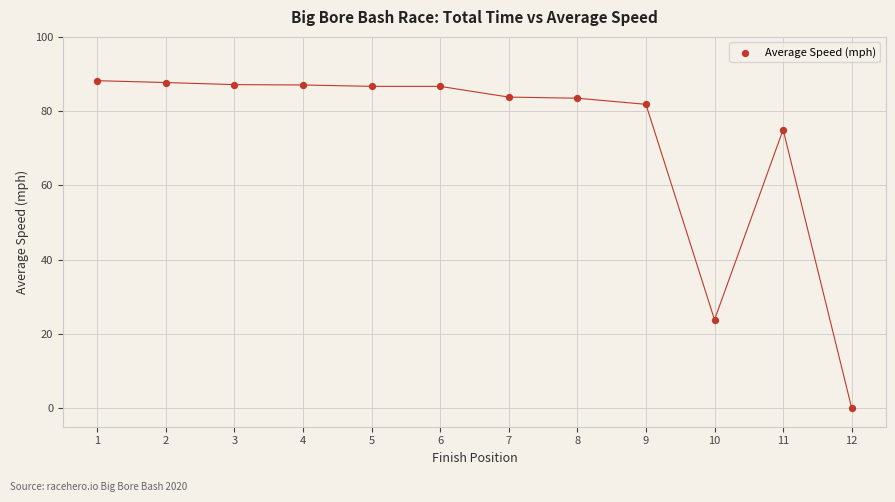

What Y value in the scatter plot is closest to 44?

23.8